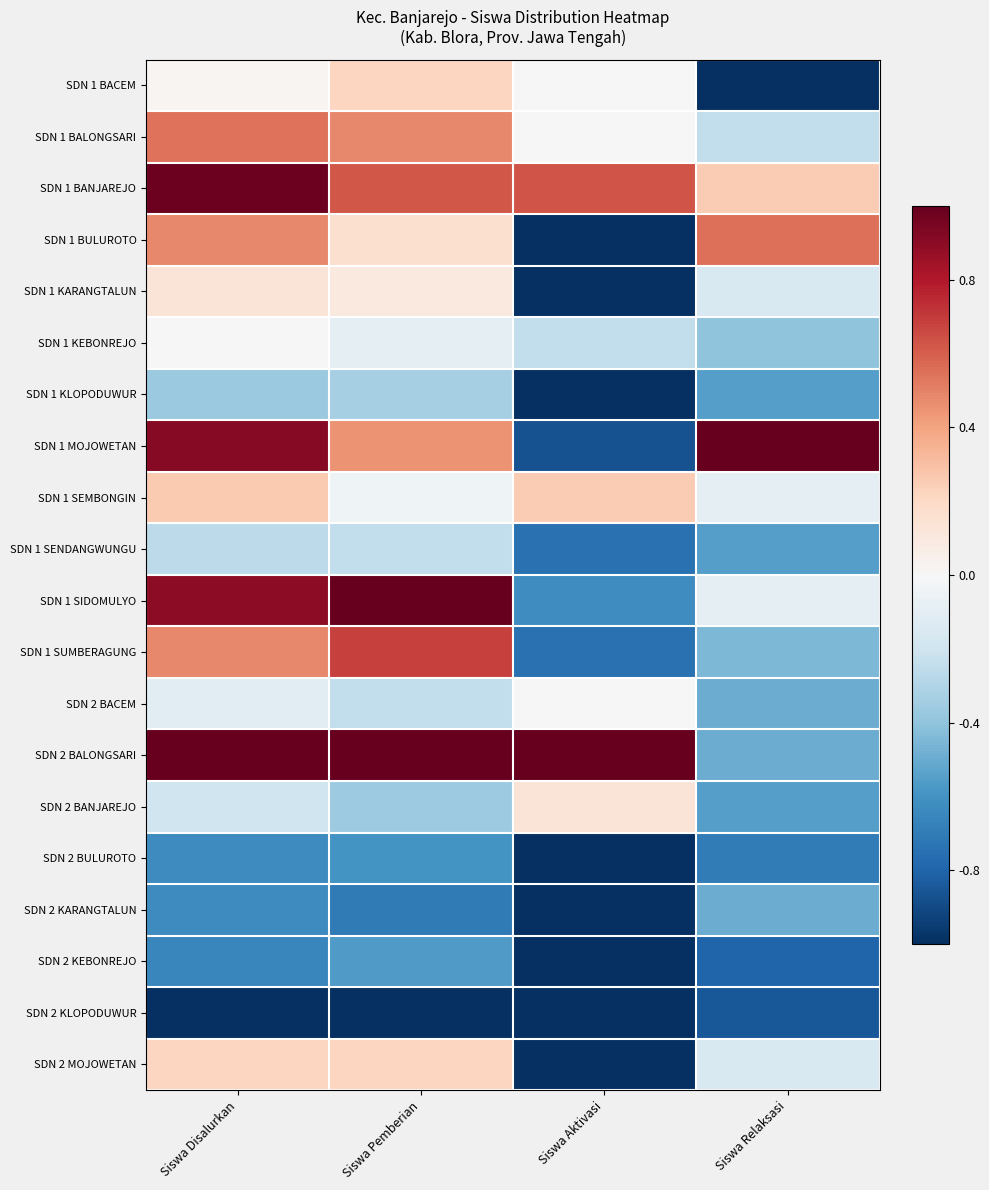

How many series are shown in this chart?

20